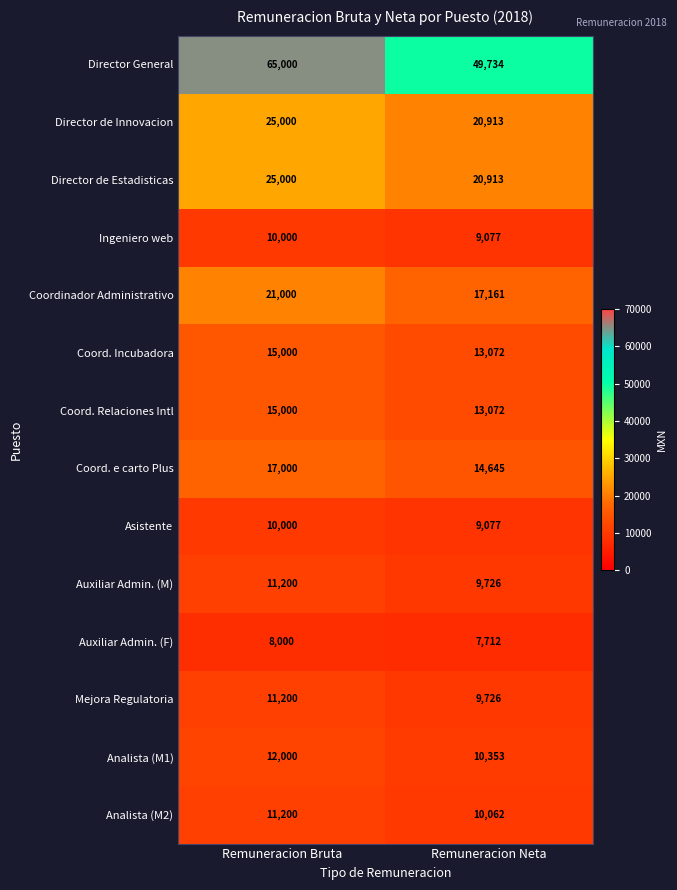

The value of Coord. Incubadora at Remuneracion Bruta is 15000. True or false?

True